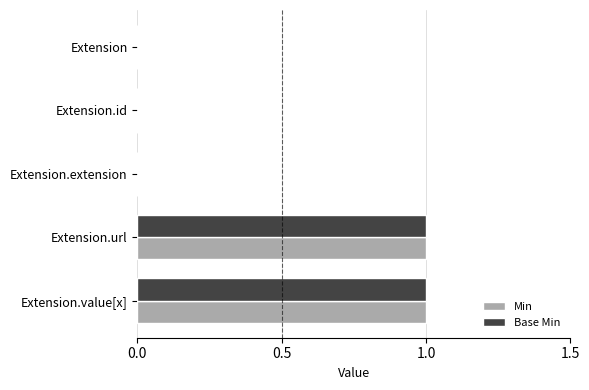

The value of Min at Extension.url is 0. True or false?

False